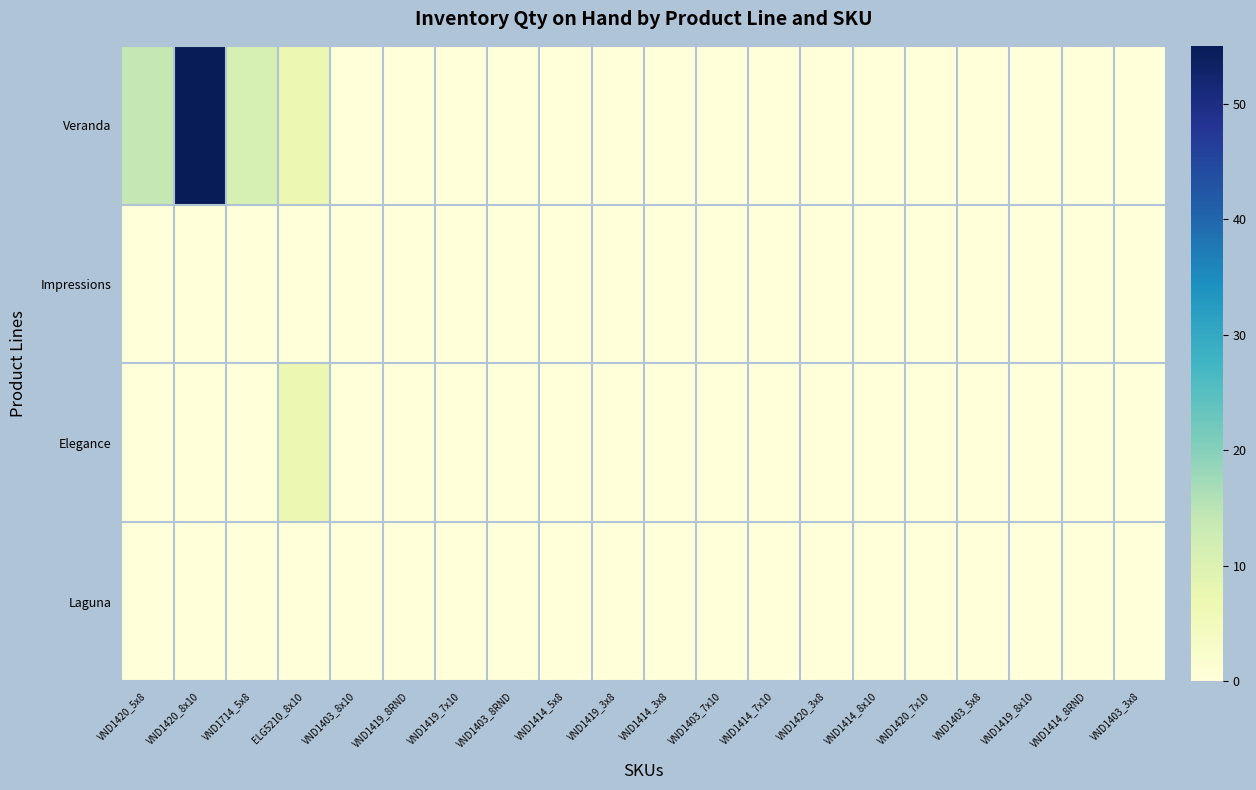

At which category is the sum across all series the highest?

VND1420_8x10